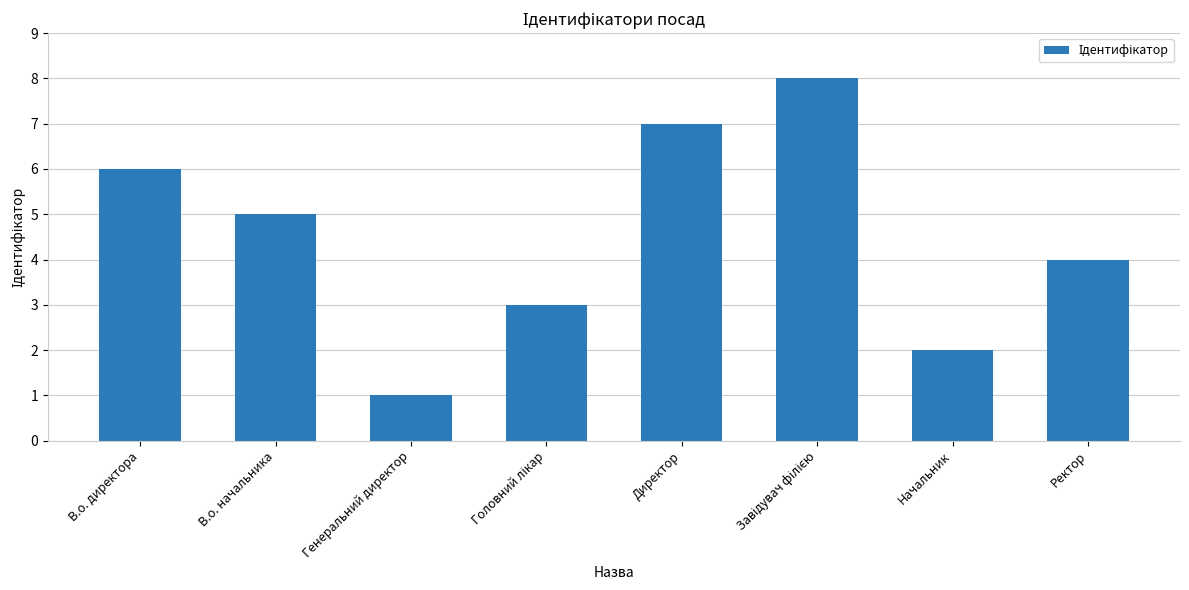

Reading left to right, list all the values displayed in this chart.

6	5	1	3	7	8	2	4